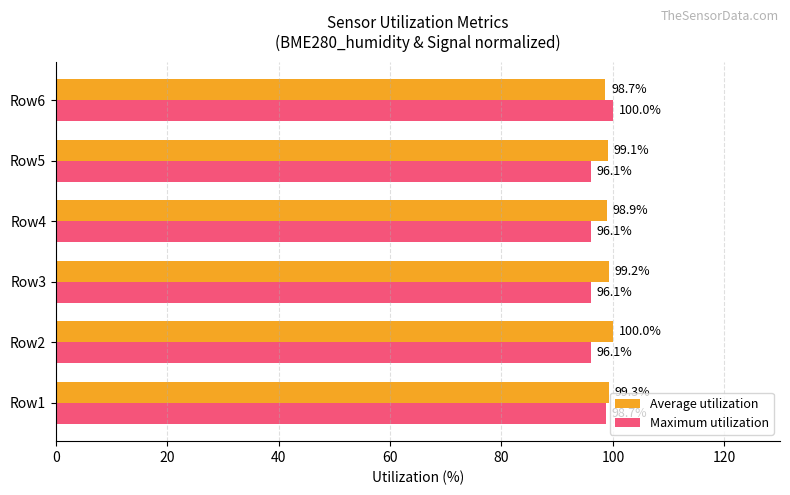

What is the minimum value for Average utilization?

98.7